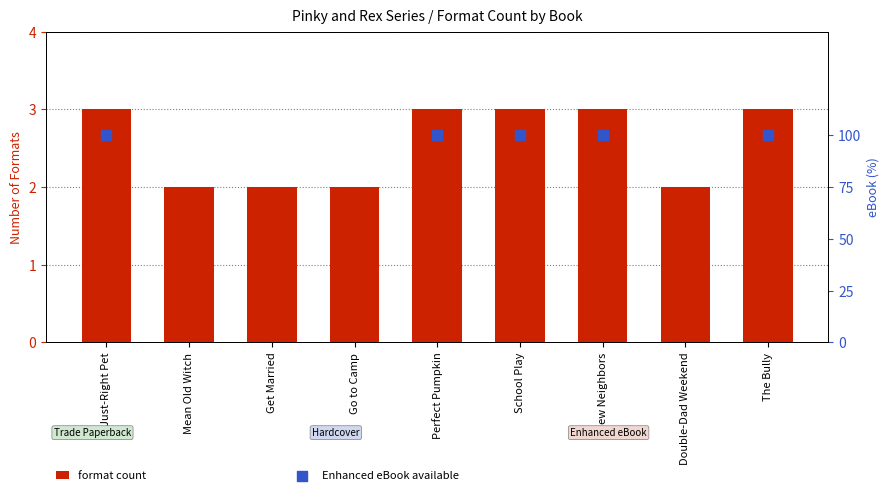

What is the ratio of the value at Get Married to the value at School Play?

0.7